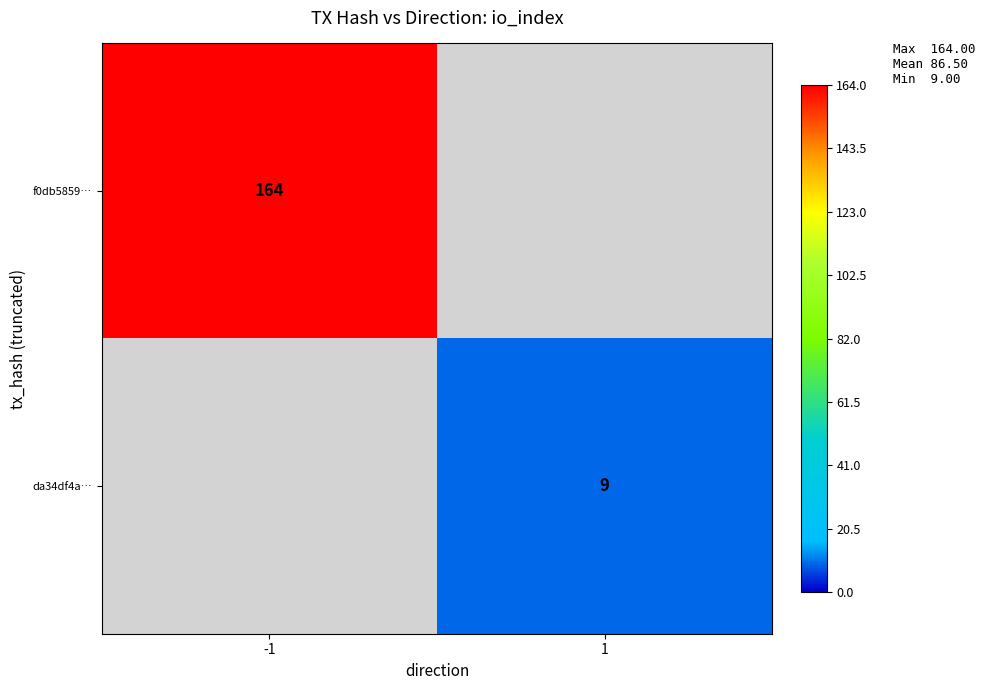

The f0db5859… series shows 164 at -1. True or false?

True